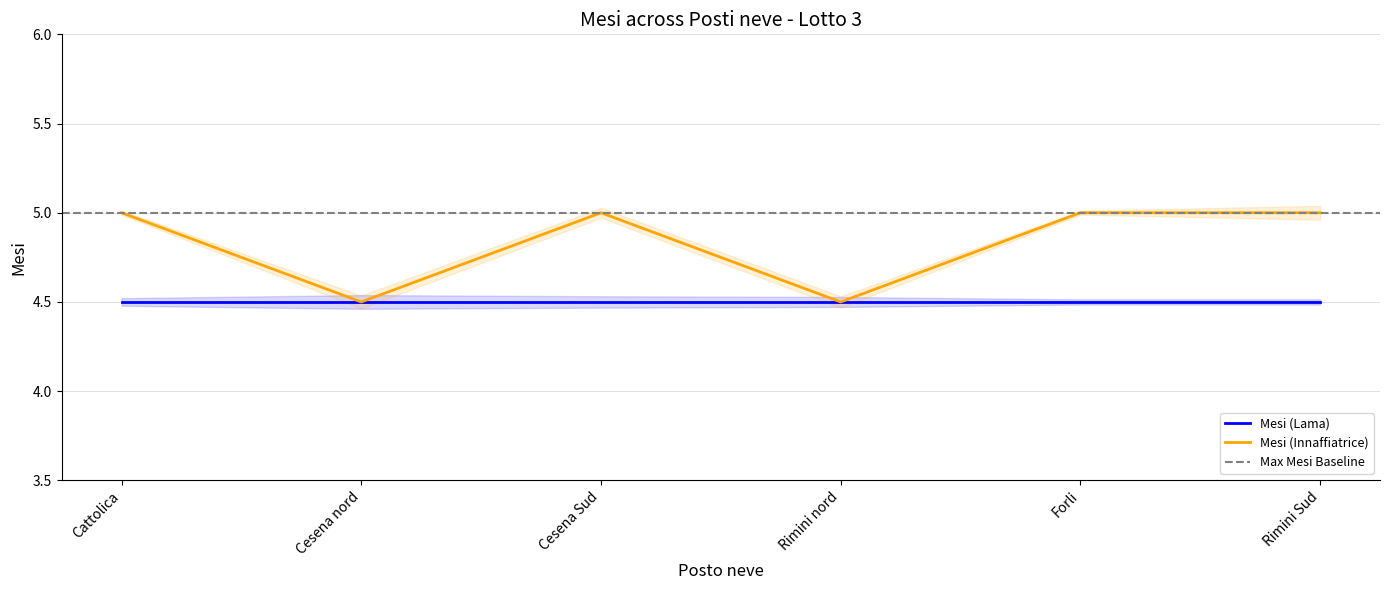

List the labels in order of value, smallest first.

Cesena nord, Rimini nord, Cattolica, Cesena Sud, Forli, Rimini Sud